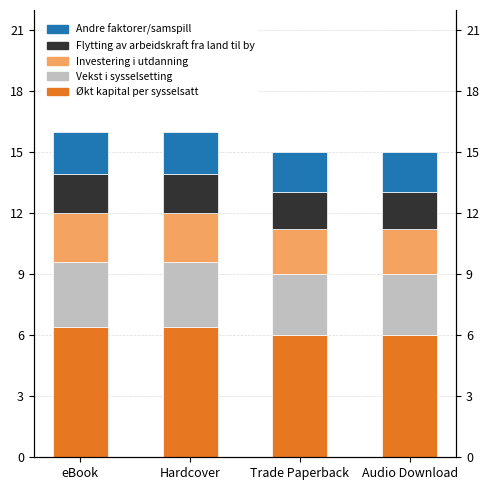

Reading left to right, what are all the values shown in this chart?

Økt kapital per sysselsatt: eBook=6.4	Hardcover=6.4	Trade Paperback=6.0	Audio Download=6.0
Vekst i sysselsetting: eBook=3.2	Hardcover=3.2	Trade Paperback=3.0	Audio Download=3.0
Investering i utdanning: eBook=2.4	Hardcover=2.4	Trade Paperback=2.2	Audio Download=2.2
Flytting av arbeidskraft fra land til by: eBook=1.9	Hardcover=1.9	Trade Paperback=1.8	Audio Download=1.8
Andre faktorer/samspill: eBook=2.1	Hardcover=2.1	Trade Paperback=1.9	Audio Download=1.9